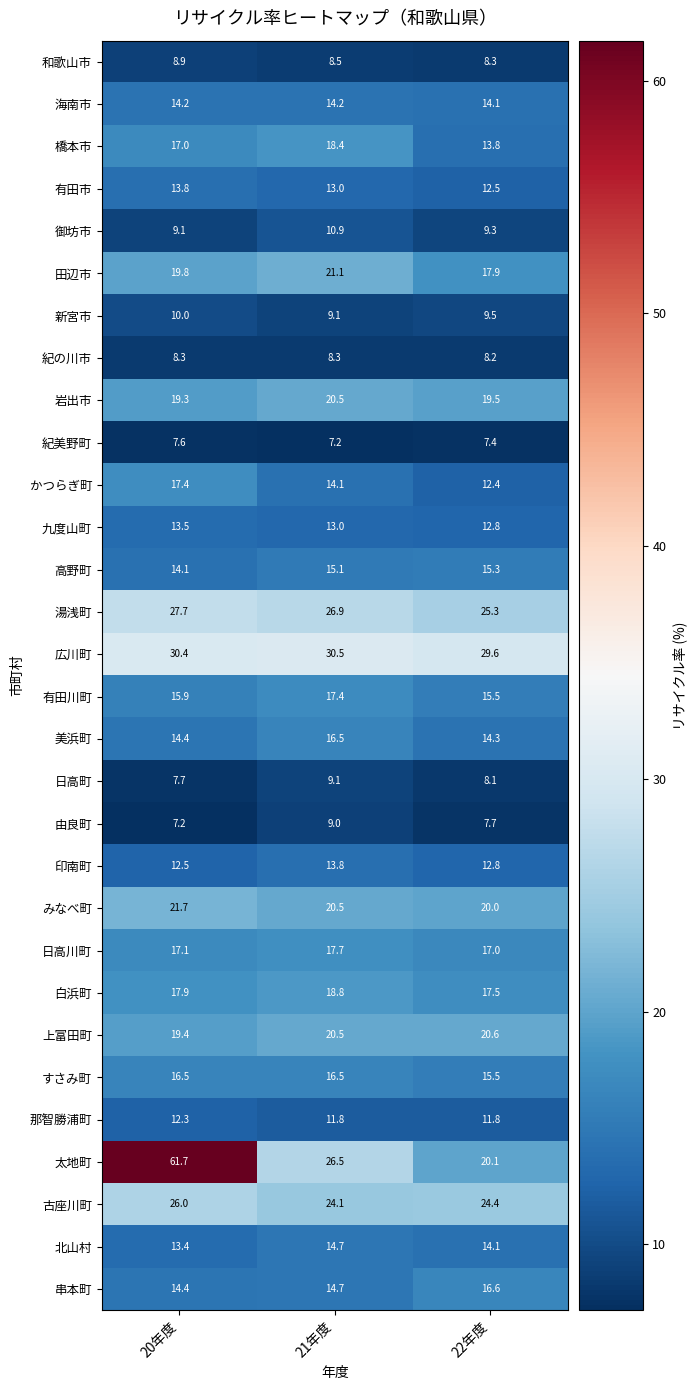

Is it true that 和歌山市 equals 15.6 at 20年度?

False